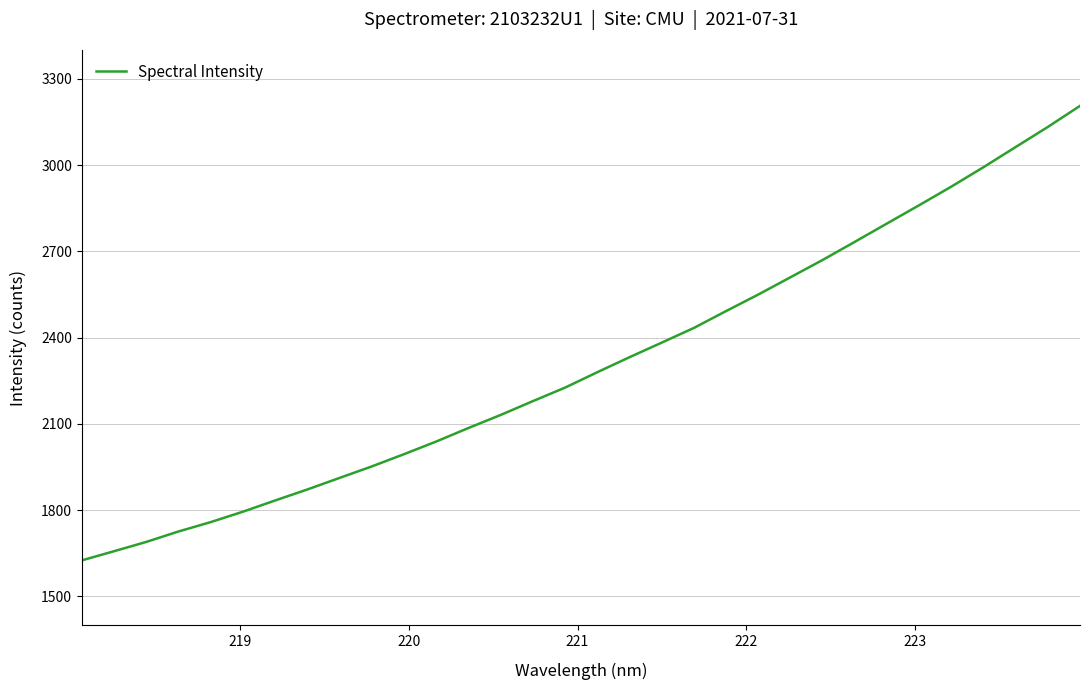

What is the difference between the maximum and minimum values?

1580.4